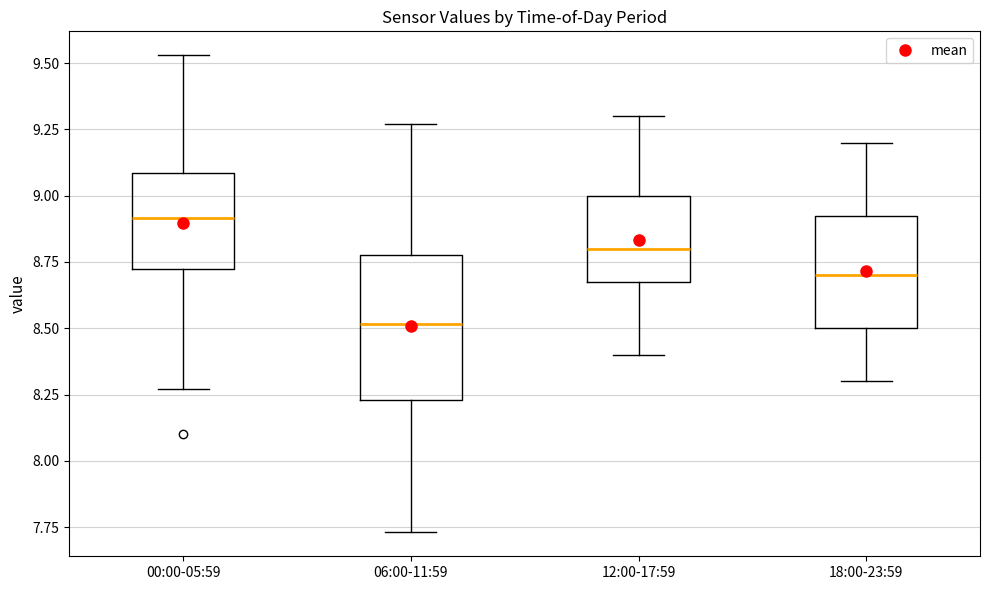

Reading left to right, read every box against the y-axis: the position of its median line, the range the box covers, and the ends of its whiskers. The values are not printed on the chart, so give them approximately, as read against the axis.

00:00-05:59: median 8.90, box 8.70 to 9.10, whiskers 8.25 to 9.55
06:00-11:59: median 8.50, box 8.25 to 8.80, whiskers 7.75 to 9.25
12:00-17:59: median 8.80, box 8.70 to 9.00, whiskers 8.40 to 9.30
18:00-23:59: median 8.70, box 8.50 to 8.95, whiskers 8.30 to 9.20